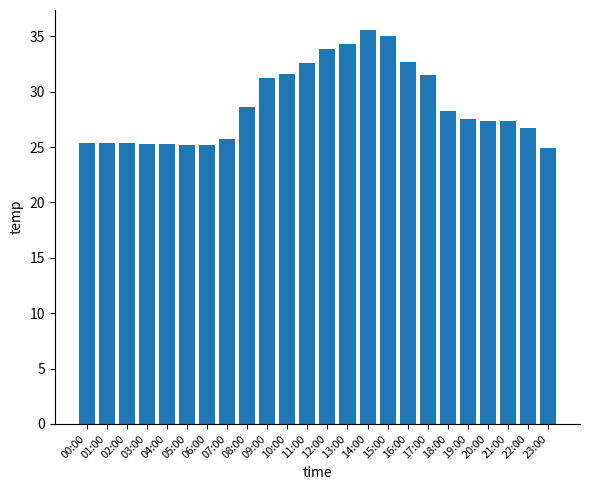

Approximately how many times larger is the value at 12:00 compared to 01:00?

1.3